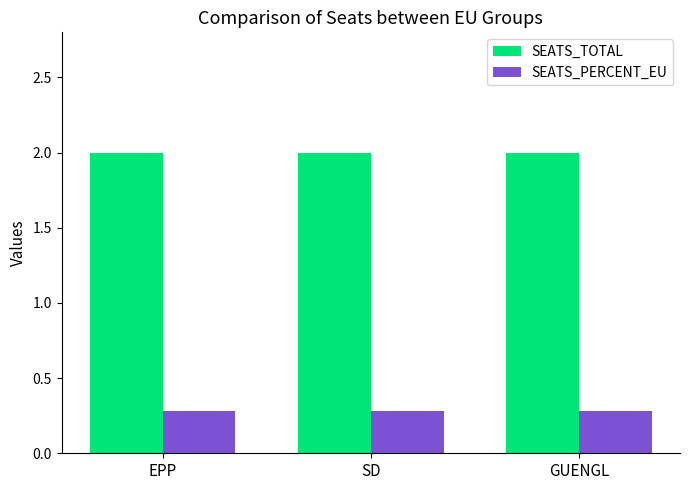

Reading right to left, extract all data points from this chart.

SEATS_TOTAL: GUENGL=2.0	SD=2.0	EPP=2.0
SEATS_PERCENT_EU: GUENGL=0.3	SD=0.3	EPP=0.3